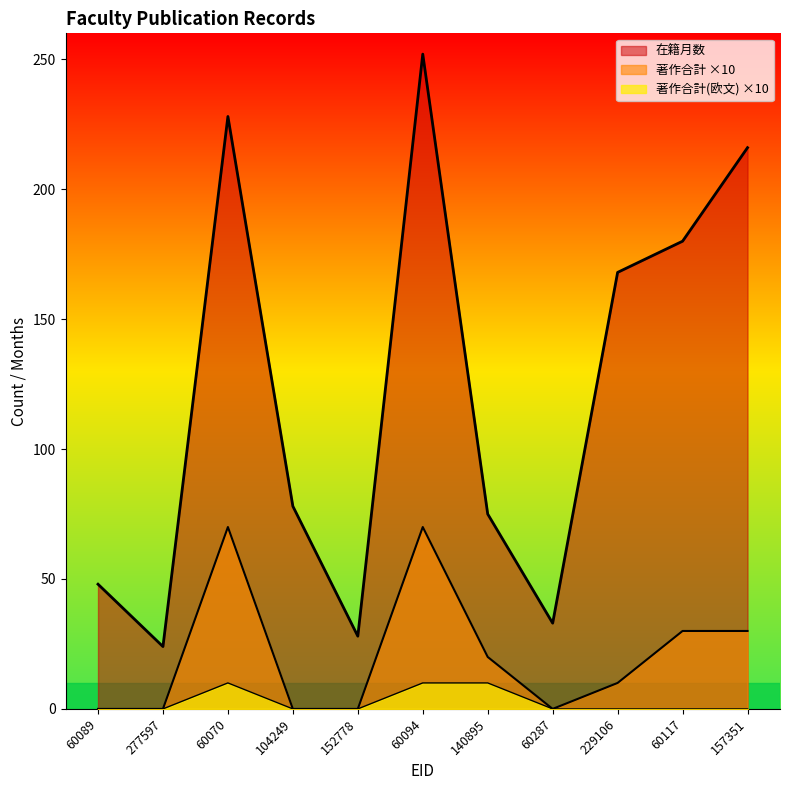

What is the label of the 10th point from the right?

277597